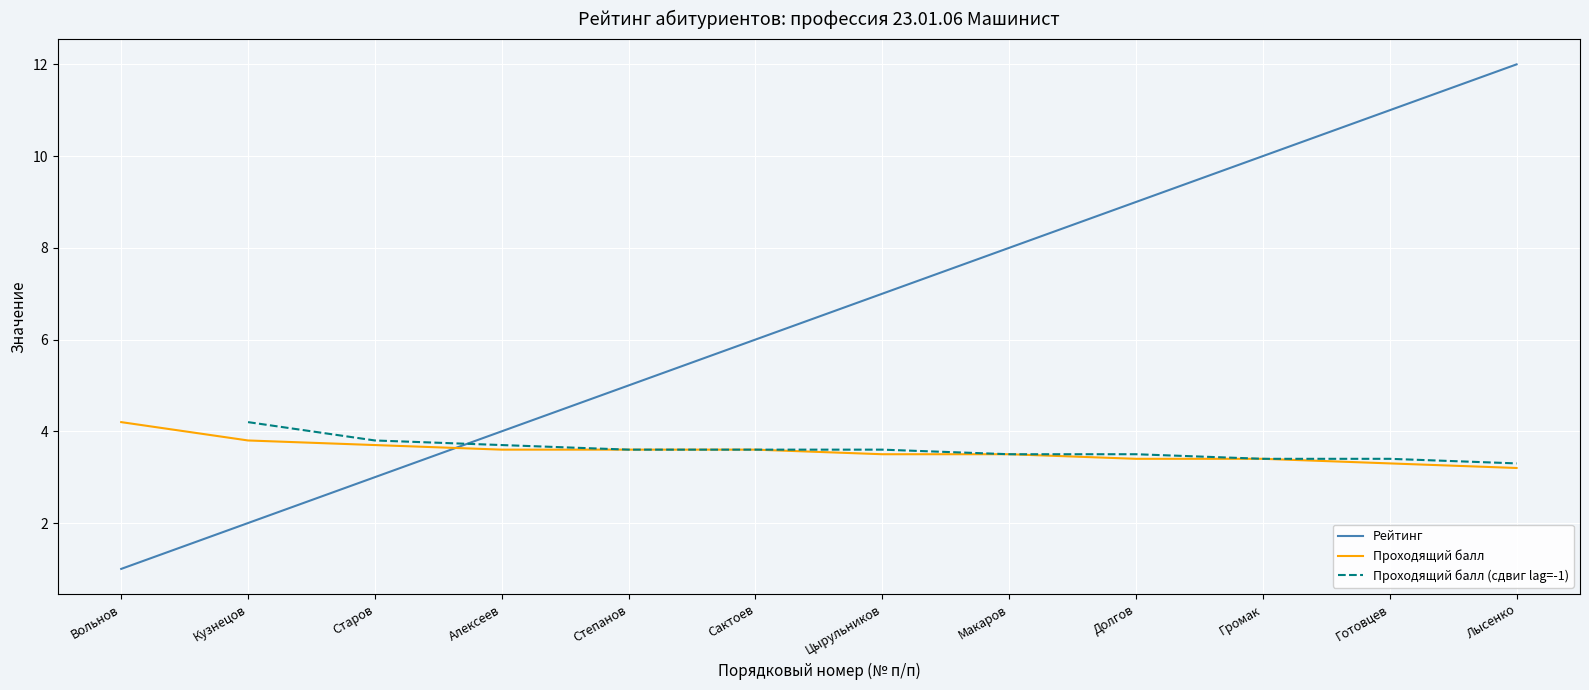

Where do Рейтинг and Проходящий балл first cross each other?

Старов and Алексеев